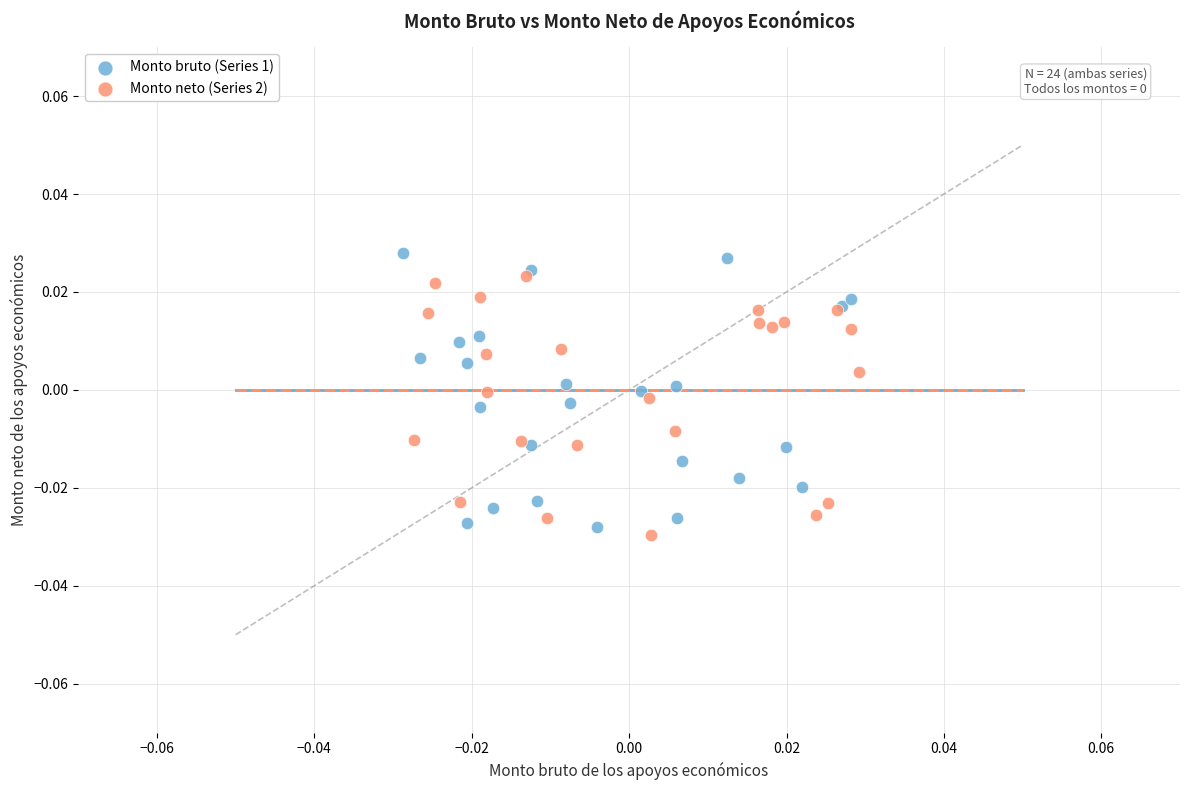

What are all the series names shown in the legend?

Monto bruto (Series 1), Monto neto (Series 2)